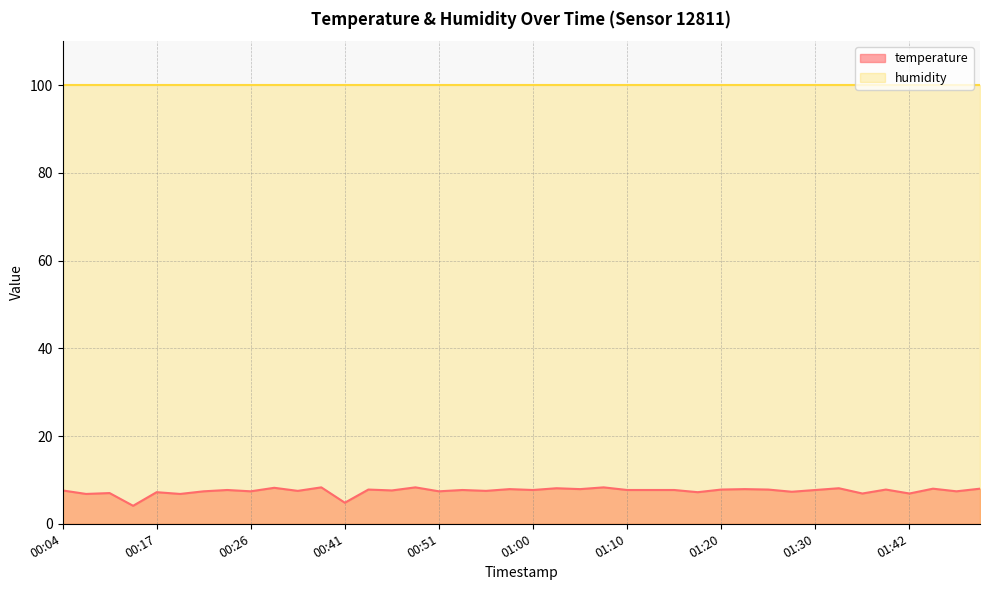

Rank the categories by value from highest to lowest.

00:38, 00:48, 01:08, 00:31, 01:03, 01:32, 01:45, 01:52, 00:58, 01:05, 01:22, 00:43, 01:20, 01:25, 01:39, 00:24, 00:53, 01:00, 01:10, 01:13, 01:15, 01:30, 00:04, 00:46, 00:36, 00:55, 00:21, 00:26, 00:51, 01:47, 01:27, 00:17, 01:17, 00:09, 01:35, 01:42, 00:07, 00:19, 00:41, 00:12